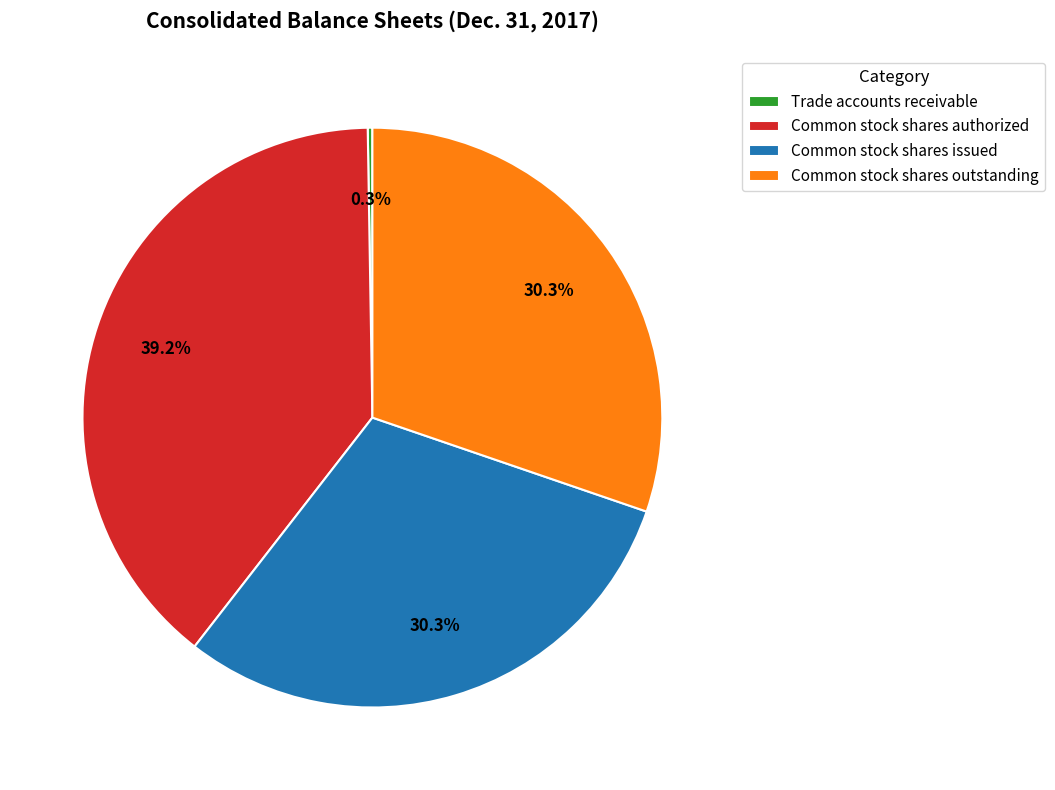

To the nearest percent, what is the average slice percentage?

25%